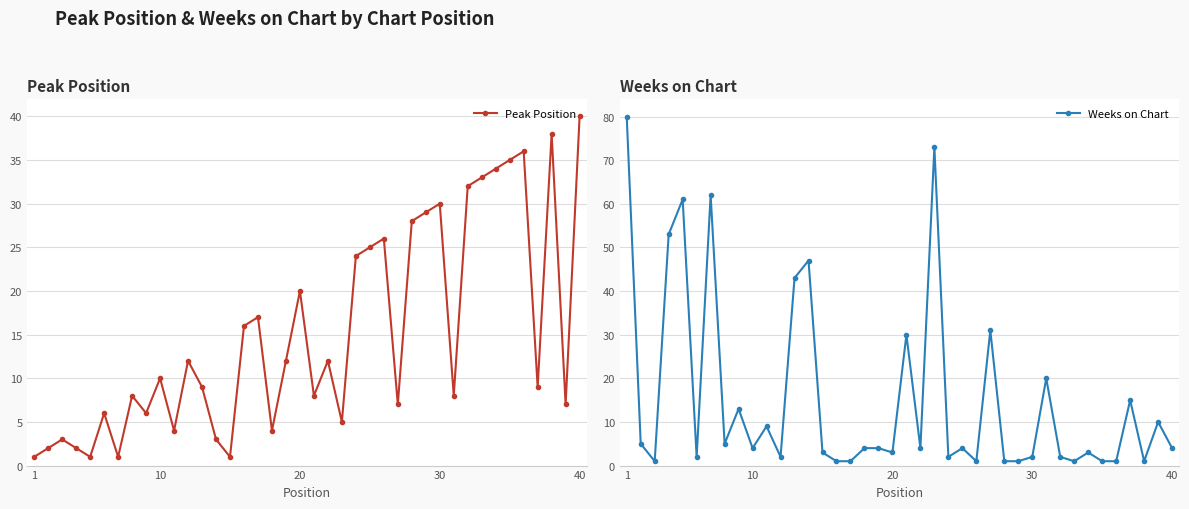

Which series has the largest range (max minus min)?

Weeks on Chart